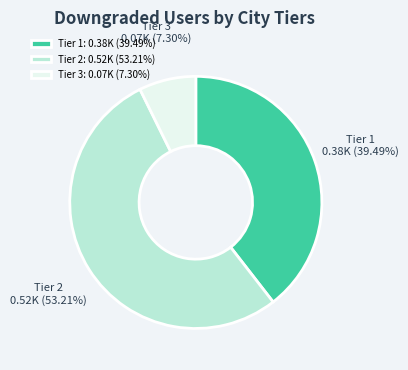

To the nearest percent, what is the average slice percentage?

33%